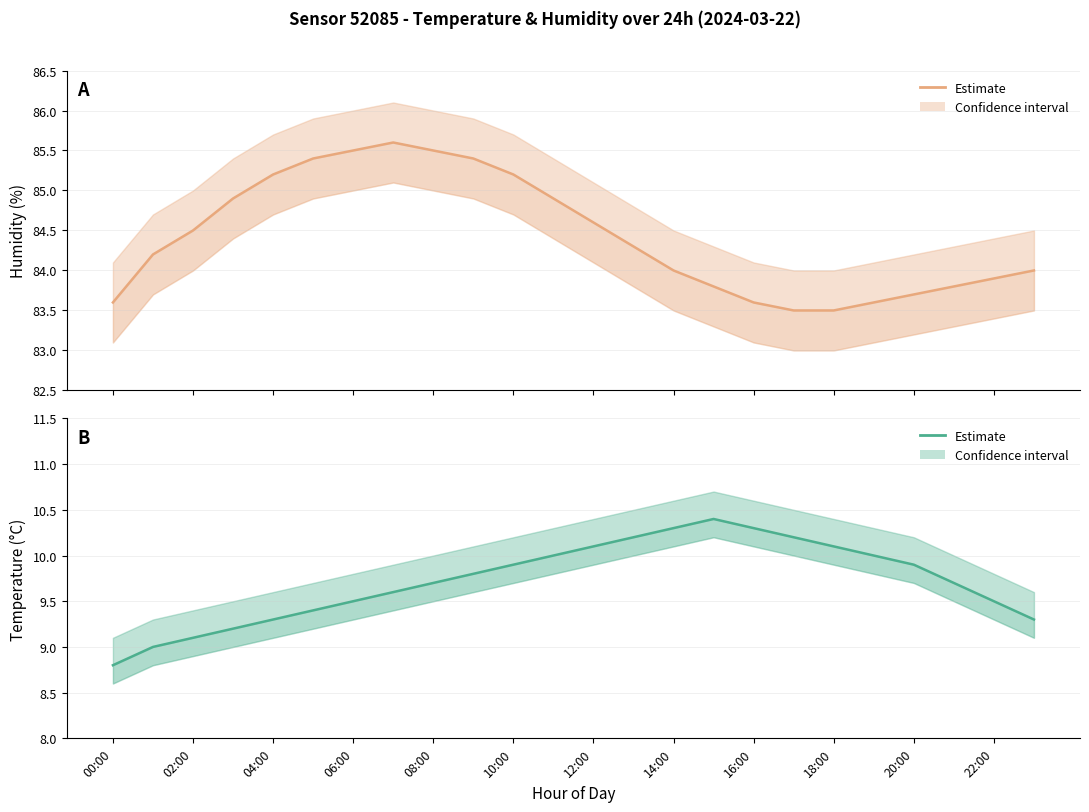

Reading left to right, transcribe all the data shown in this chart.

Humidity: 83.6	84.2	84.5	84.9	85.2	85.4	85.5	85.6	85.5	85.4	85.2	84.9	84.6	84.3	84.0	83.8	83.6	83.5	83.5	83.6	83.7	83.8	83.9	84.0
Temperature: 8.8	9.0	9.1	9.2	9.3	9.4	9.5	9.6	9.7	9.8	9.9	10.0	10.1	10.2	10.3	10.4	10.3	10.2	10.1	10.0	9.9	9.7	9.5	9.3